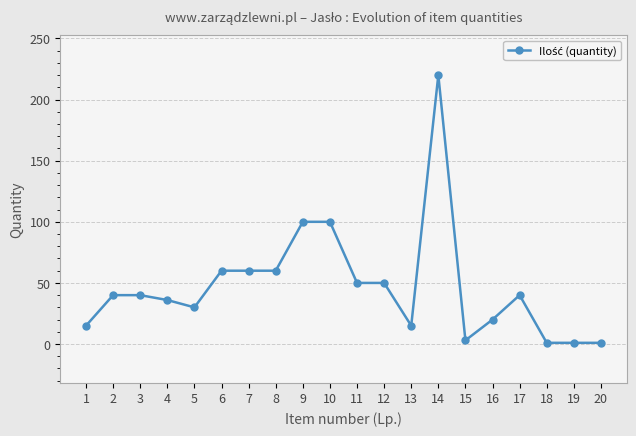

Which category has the highest value across all series?

14